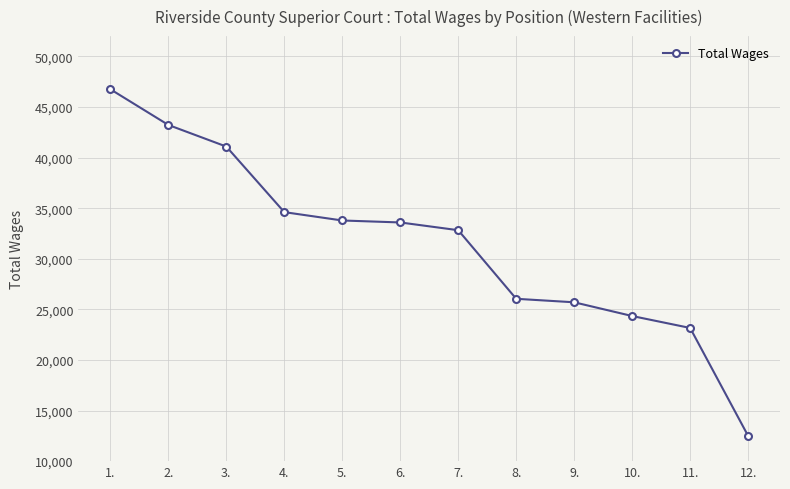

What is the sum of the values at 8. and 5.?

59822